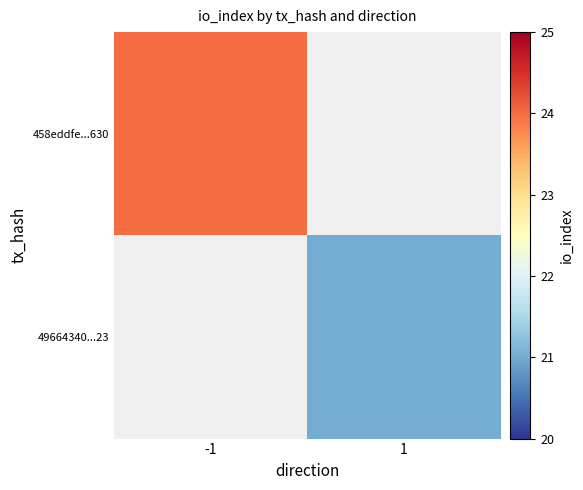

True or false: 458eddfe...630 has a value of 24.0 at -1.

True